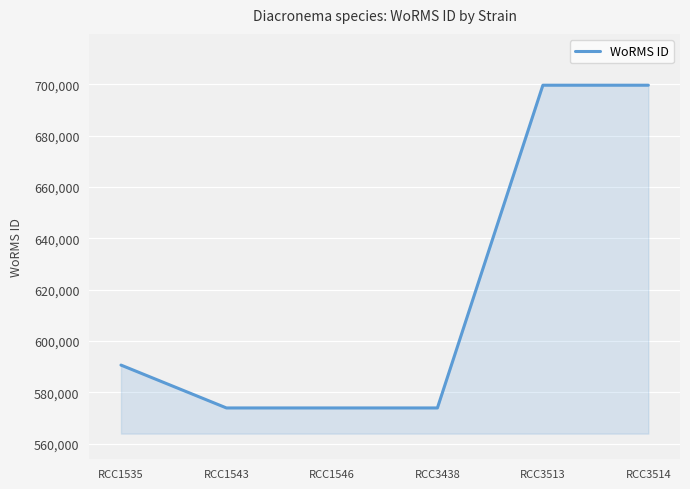

The value at RCC1543 is 573853. True or false?

True